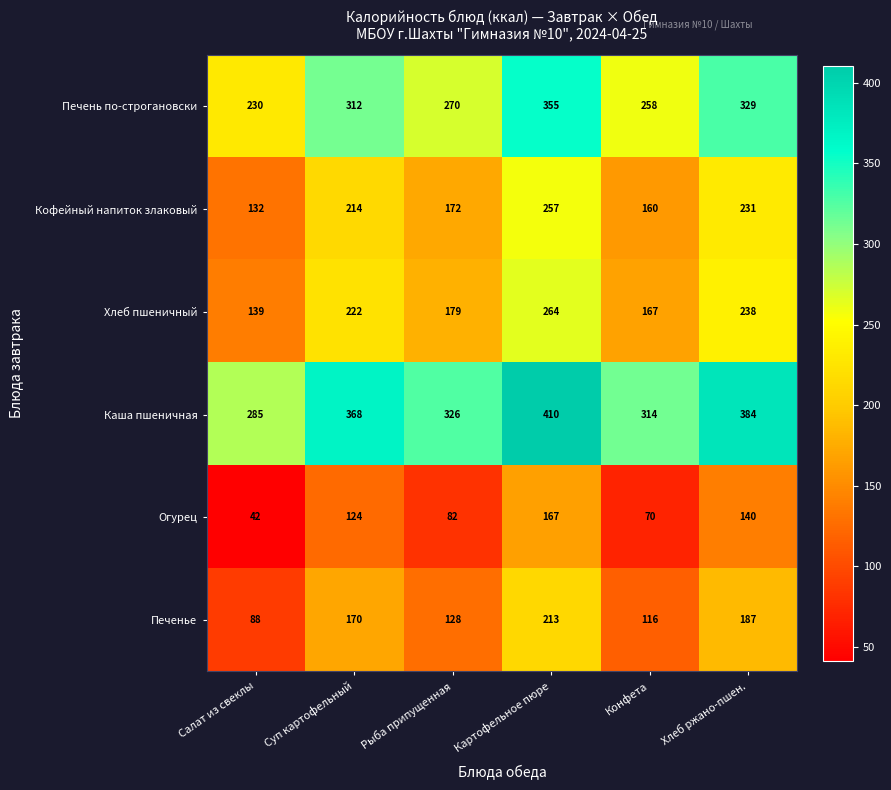

Read the Хлеб пшеничный value at Суп картофельный, to the nearest 50.

200